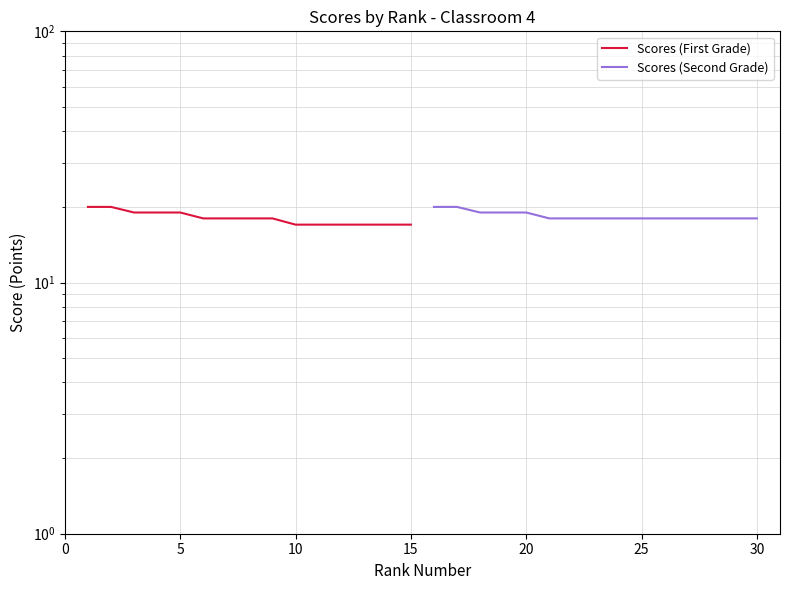

True or false: Scores (First Grade) and Scores (Second Grade) cross at least once.

False